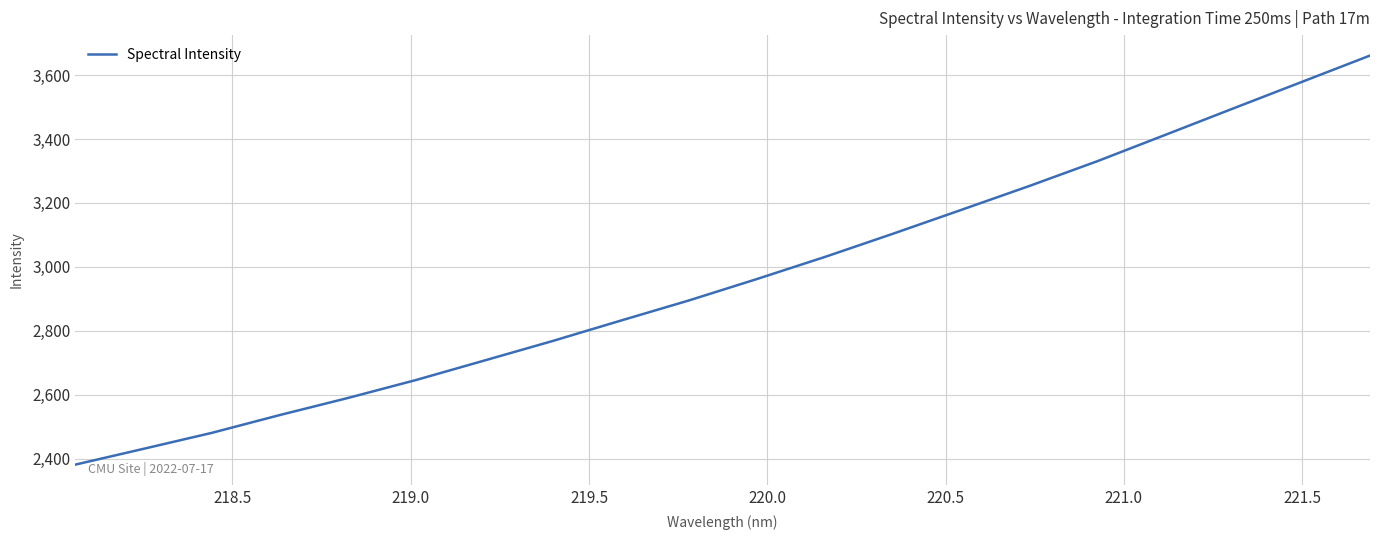

What is the difference between the maximum and minimum values?

1279.7